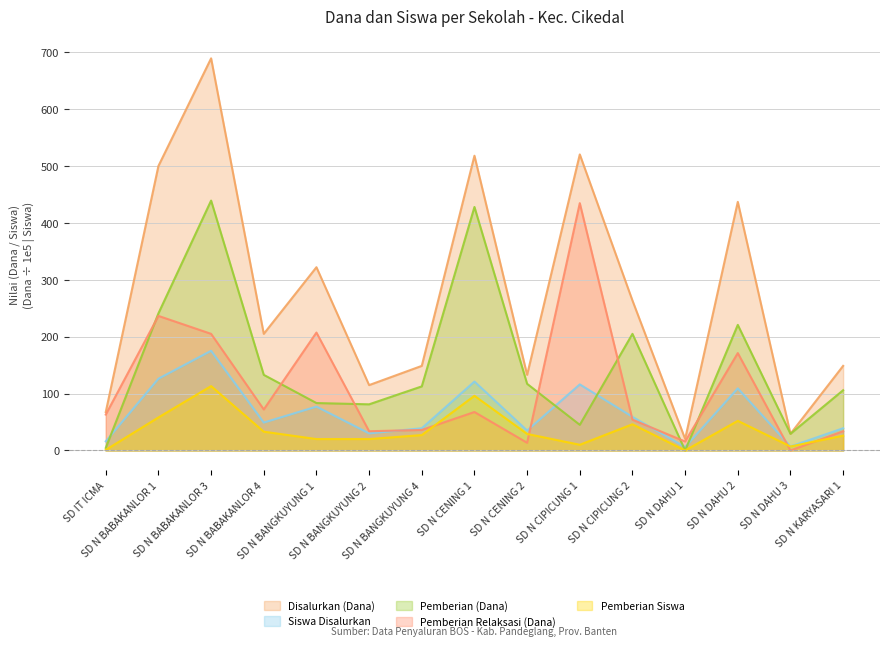

True or false: Pemberian Siswa has more than 2 interior local peaks.

True